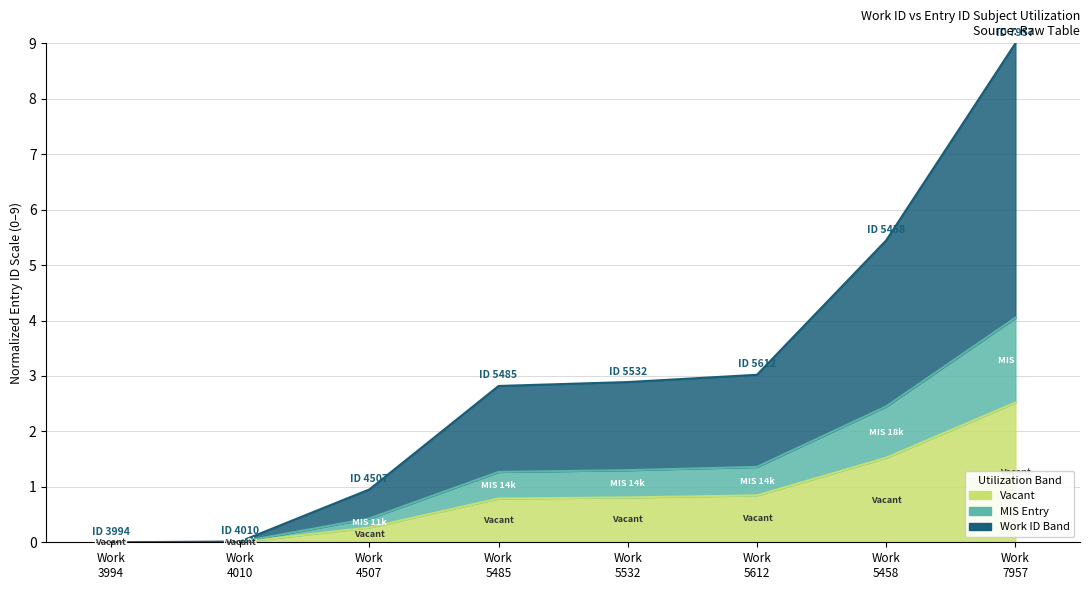

How many values are above zero?

7